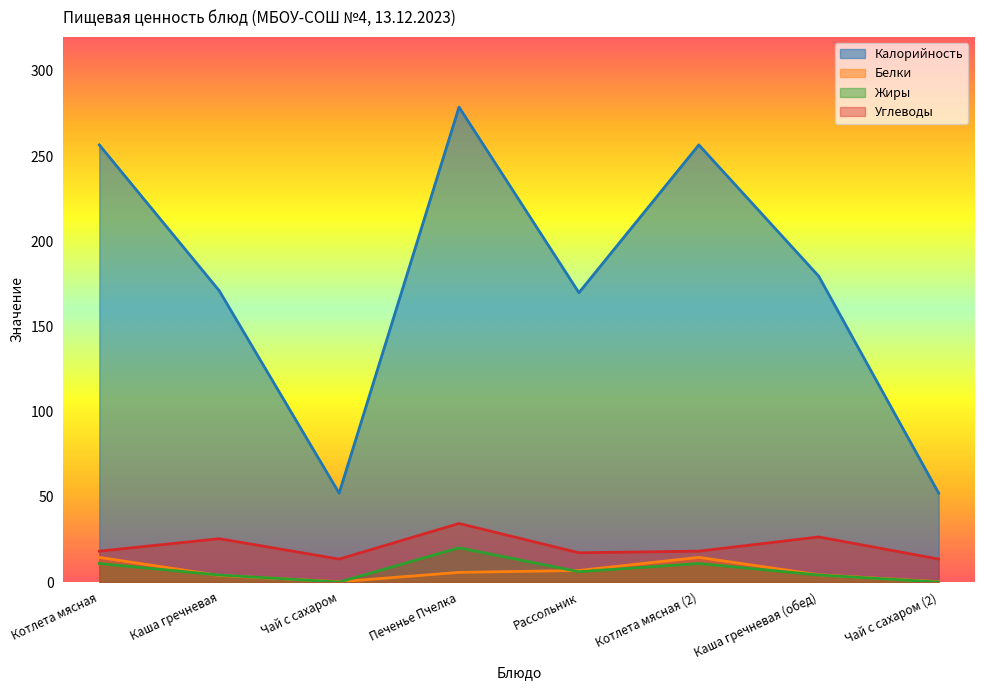

True or false: Белки has more than 0 points higher than both neighbors.

True